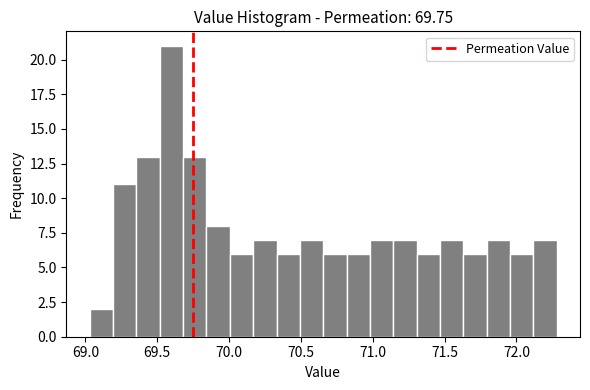

Around what value on the x-axis is the tallest bar? Give the approximate position of its centre, as read against the axis.

69.60